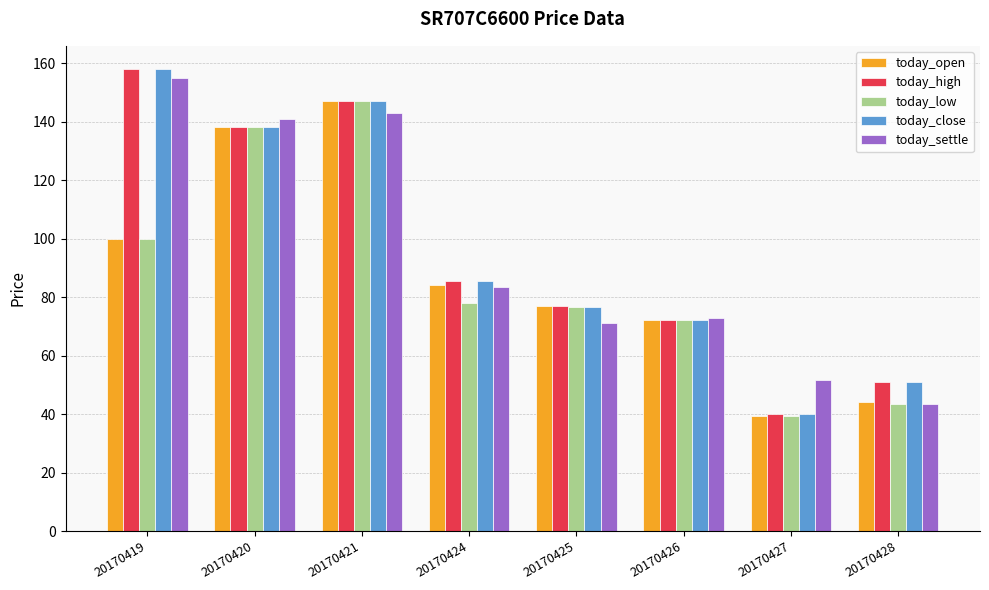

Between 20170421 and 20170425, which series saw the biggest shift?

today_settle